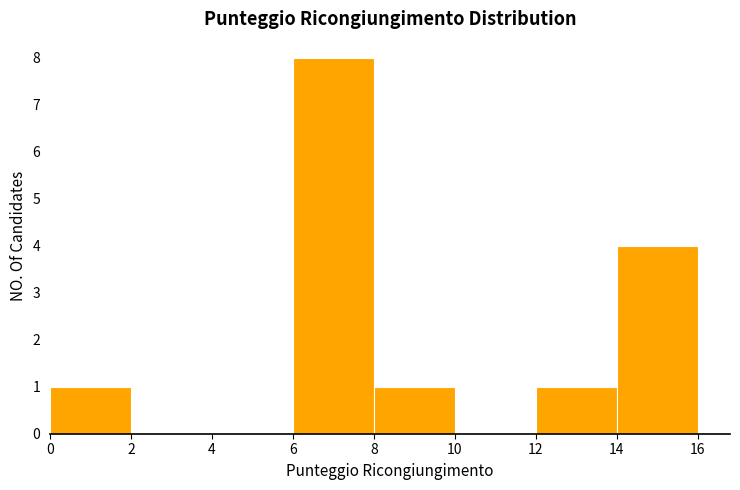

How tall is the bar that spans 8 to 10 on the x-axis? The values are not printed on the chart, so give them approximately, as read against the axis.

1